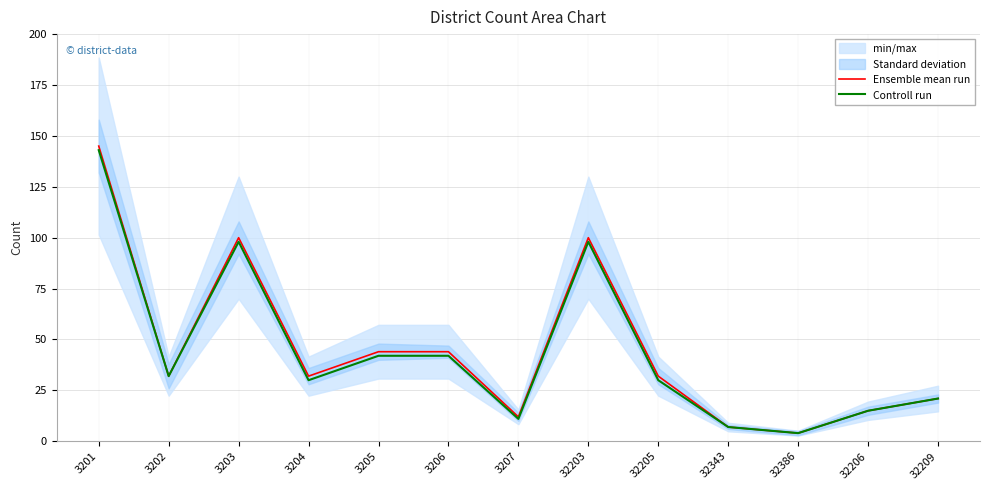

At 32209, list the series in order from smallest to largest.

Ensemble mean run, Controll run